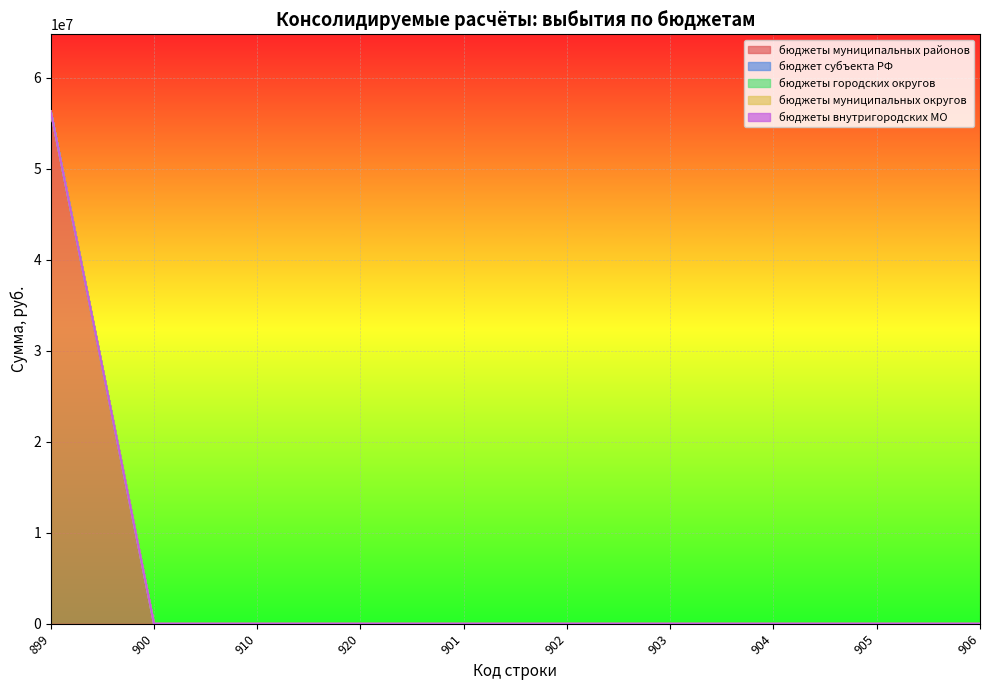

Which series has the widest spread of values?

бюджеты муниципальных районов